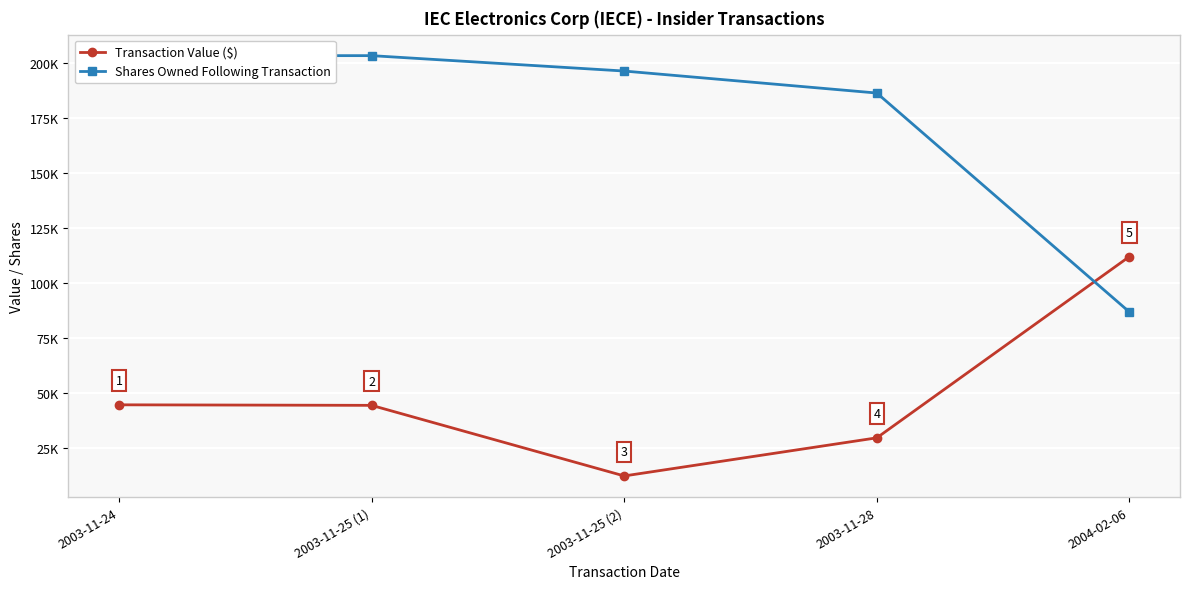

True or false: Transaction Value ($) has a value of 75161 at 2003-11-24.

False